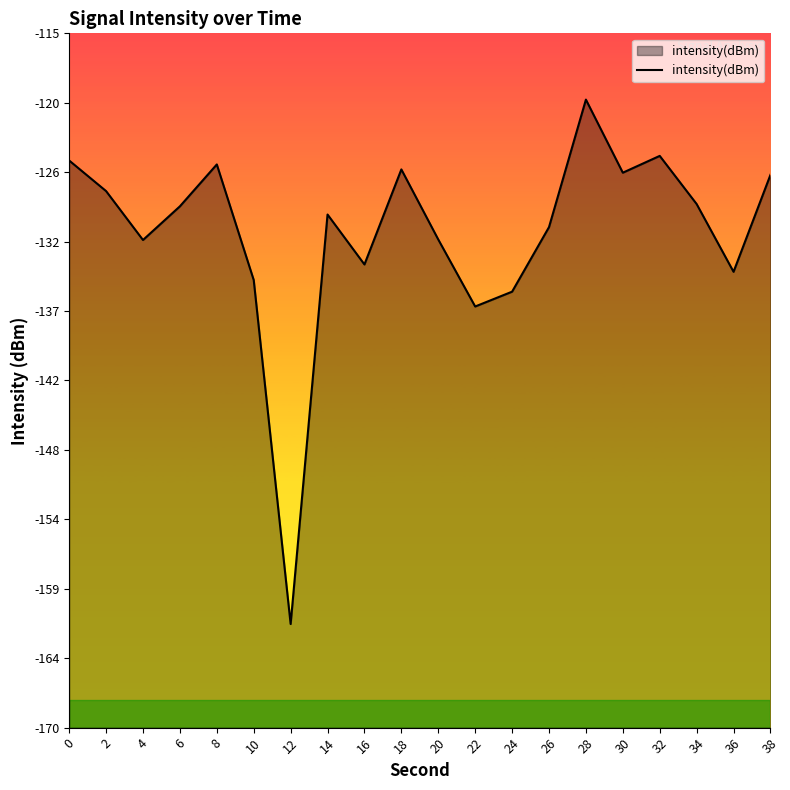

What is the greatest value displayed?

-120.2